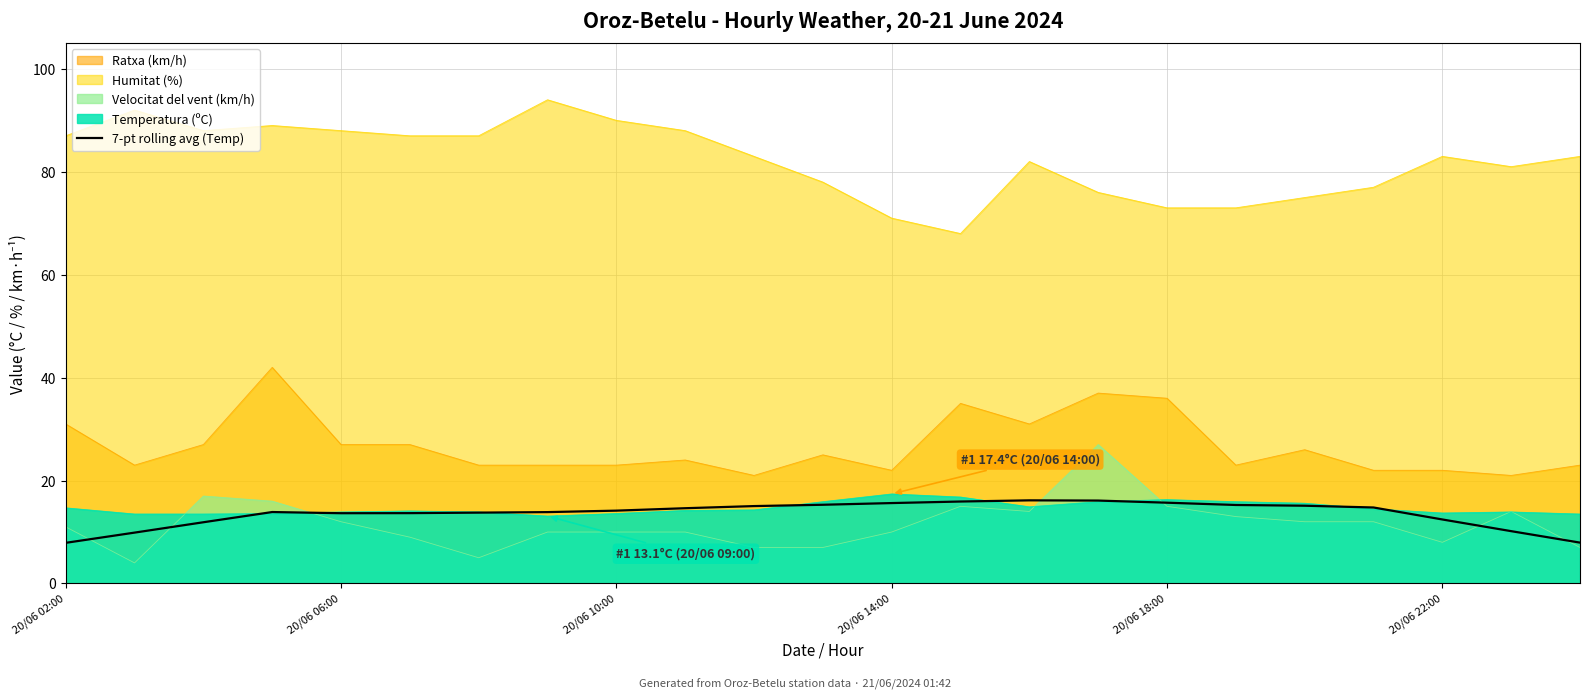

What position from the right is 19?

4